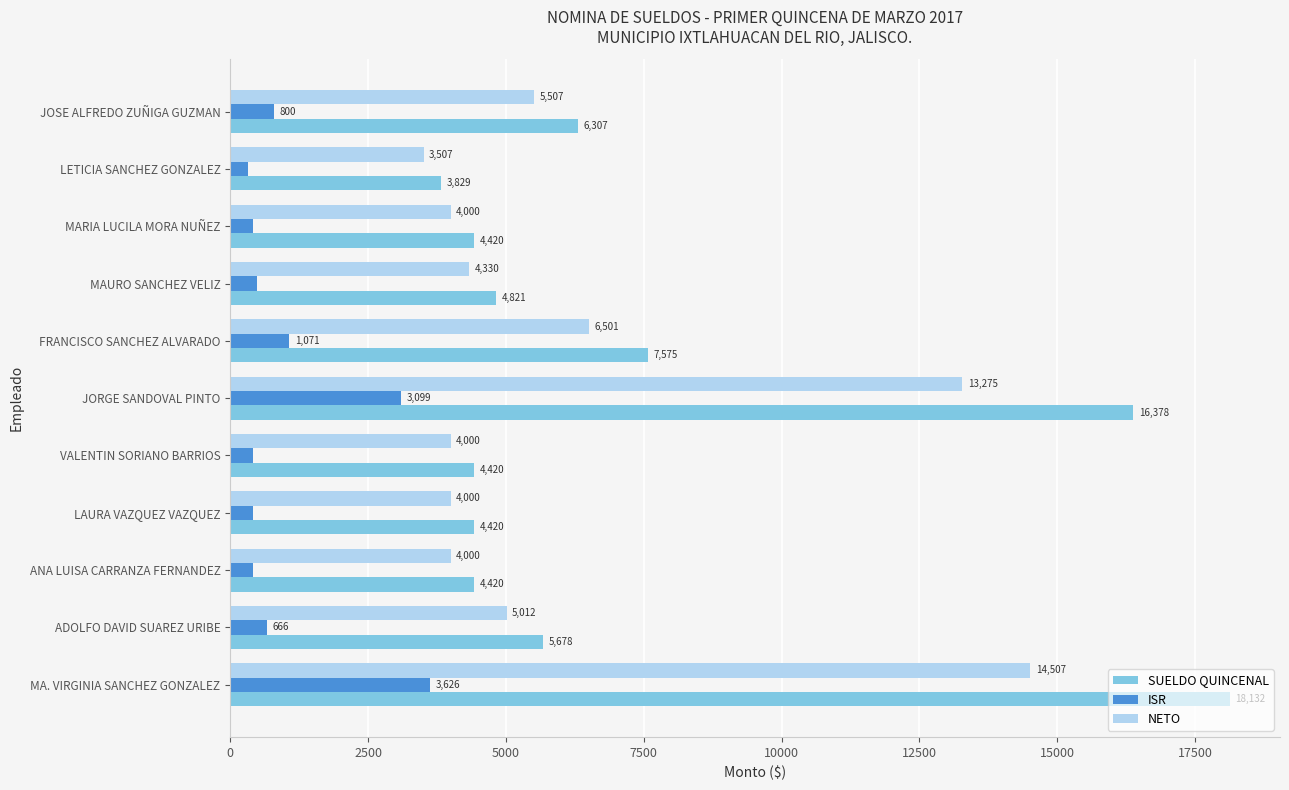

The value of NETO at ADOLFO DAVID SUAREZ URIBE is 3073.9. True or false?

False